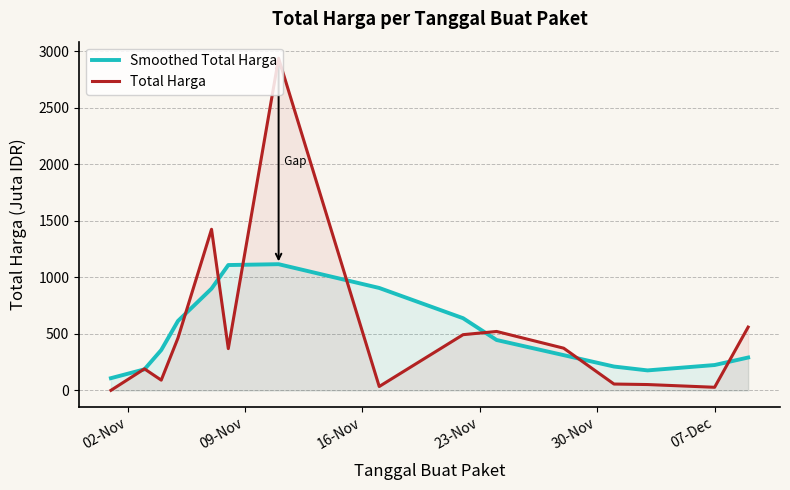

Which series has the widest spread of values?

Total Harga